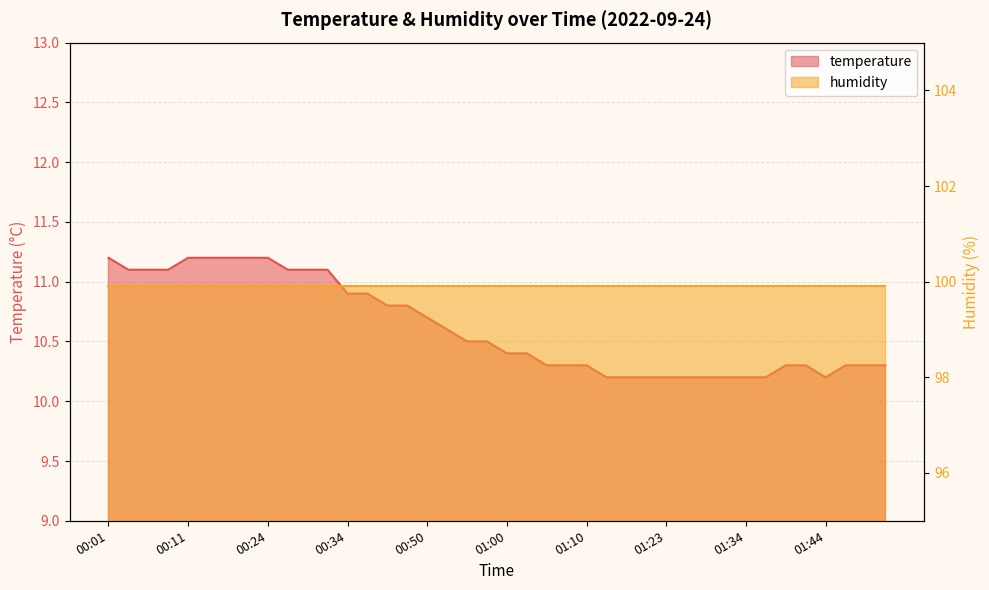

List the labels in order of value, largest first.

00:01, 00:11, 00:14, 00:19, 00:21, 00:24, 00:04, 00:06, 00:09, 00:27, 00:29, 00:31, 00:34, 00:36, 00:44, 00:47, 00:50, 00:52, 00:55, 00:57, 01:00, 01:02, 01:05, 01:07, 01:10, 01:39, 01:42, 01:47, 01:52, 01:54, 01:12, 01:15, 01:17, 01:23, 01:26, 01:29, 01:31, 01:34, 01:37, 01:44